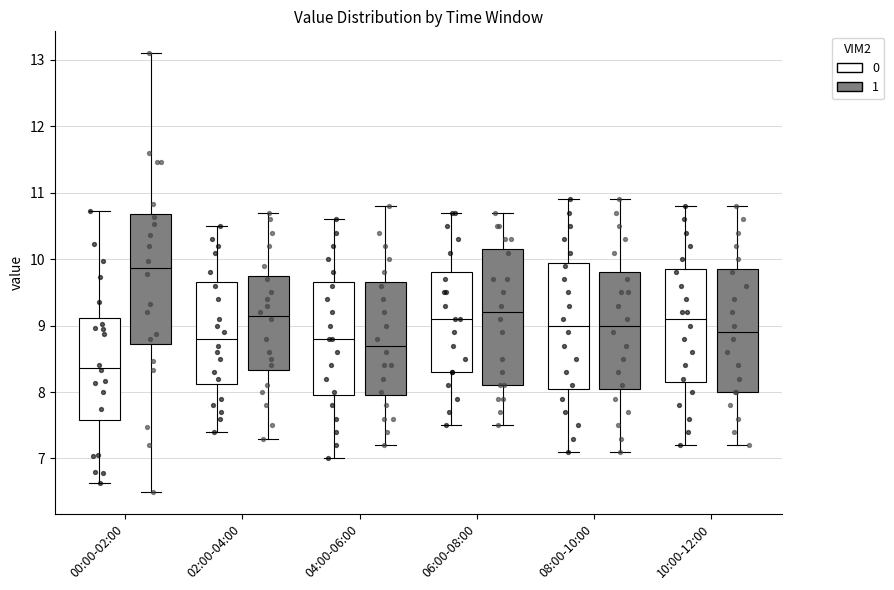

Which box has the highest median line?

00:00-02:00 (1)